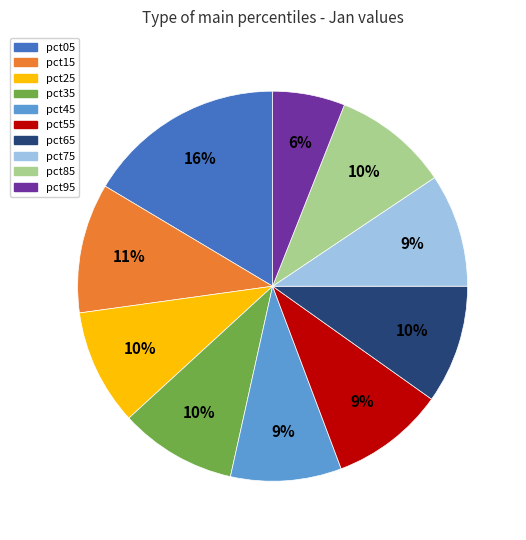

Does pct45 account for over 50% of the chart?

No